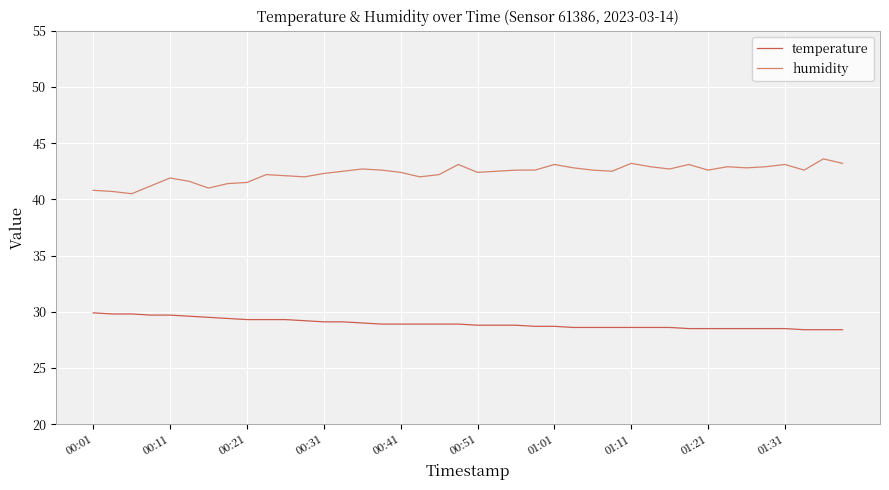

What is the difference between the maximum and minimum values in the temperature series?

1.5